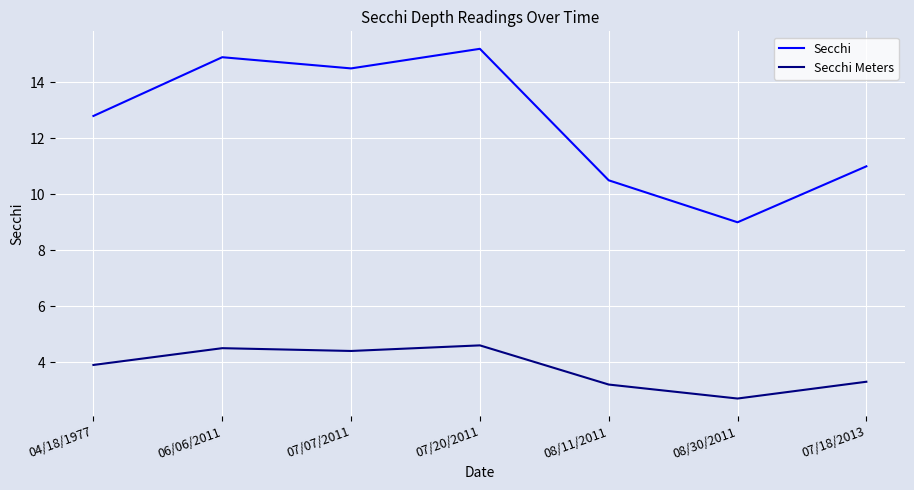

List the series in order of their peak value, lowest first.

Secchi Meters, Secchi